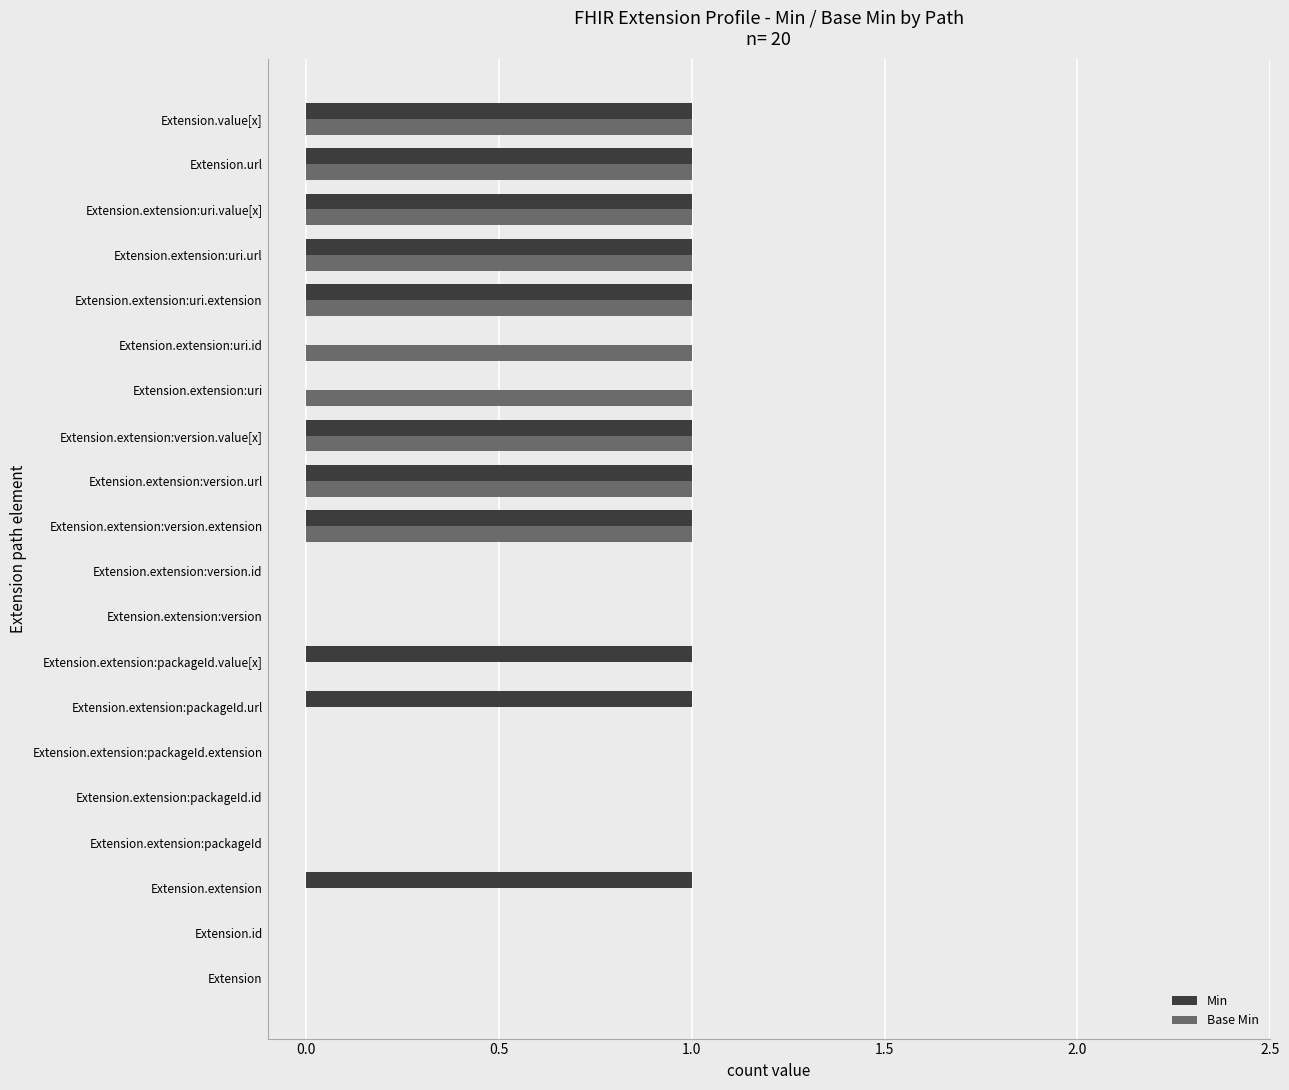

The value of Min at Extension.extension is 1. True or false?

True